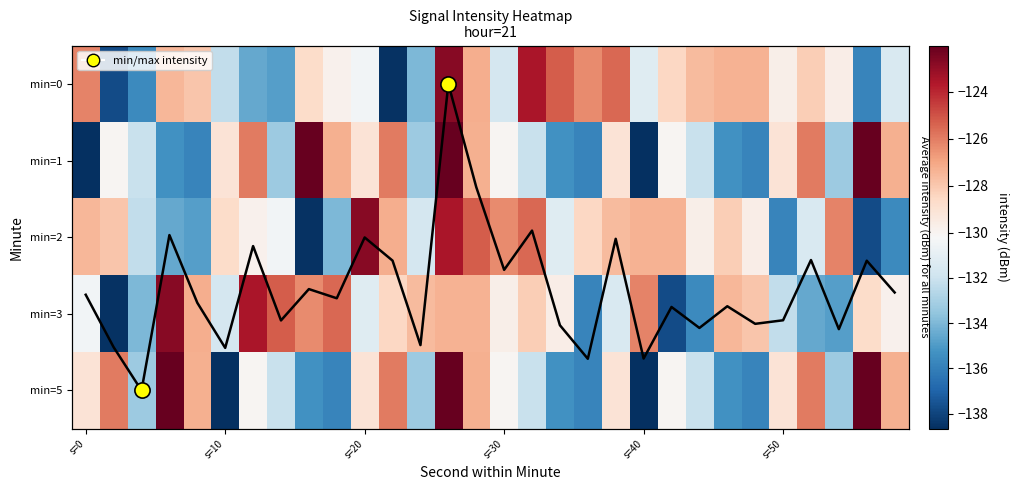

At which category is the sum across all series the highest?

13